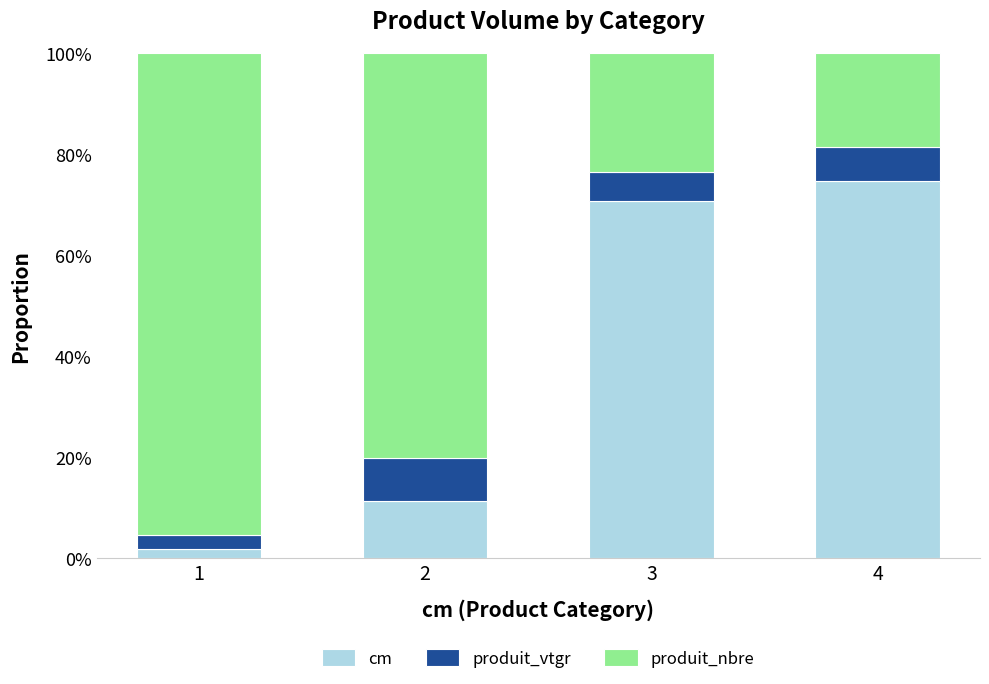

Rank the series by their maximum value, from lowest to highest.

produit_vtgr, cm, produit_nbre